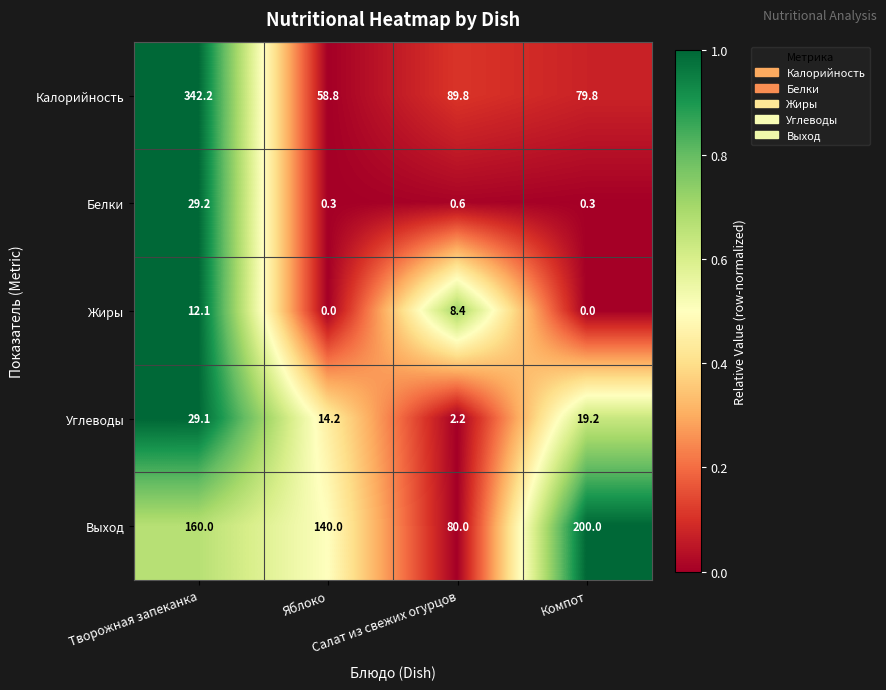

List the series in order of their peak value, highest first.

Калорийность, Выход, Белки, Углеводы, Жиры